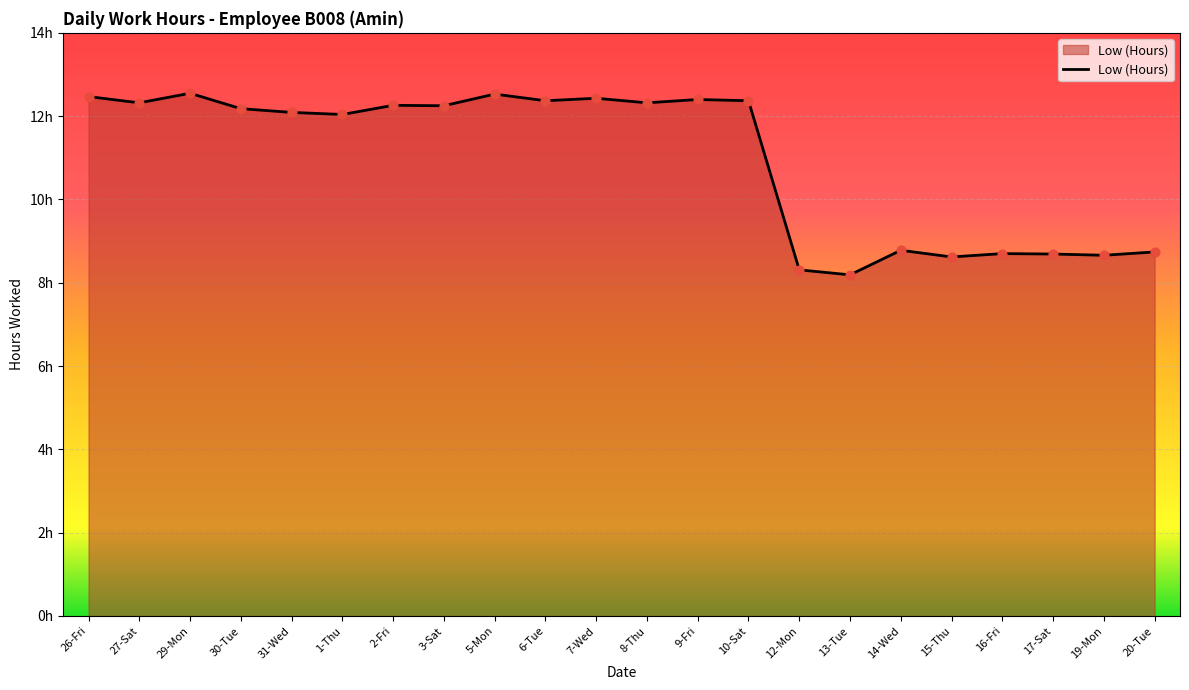

Which has a higher value, 12-Mon or 30-Tue?

30-Tue